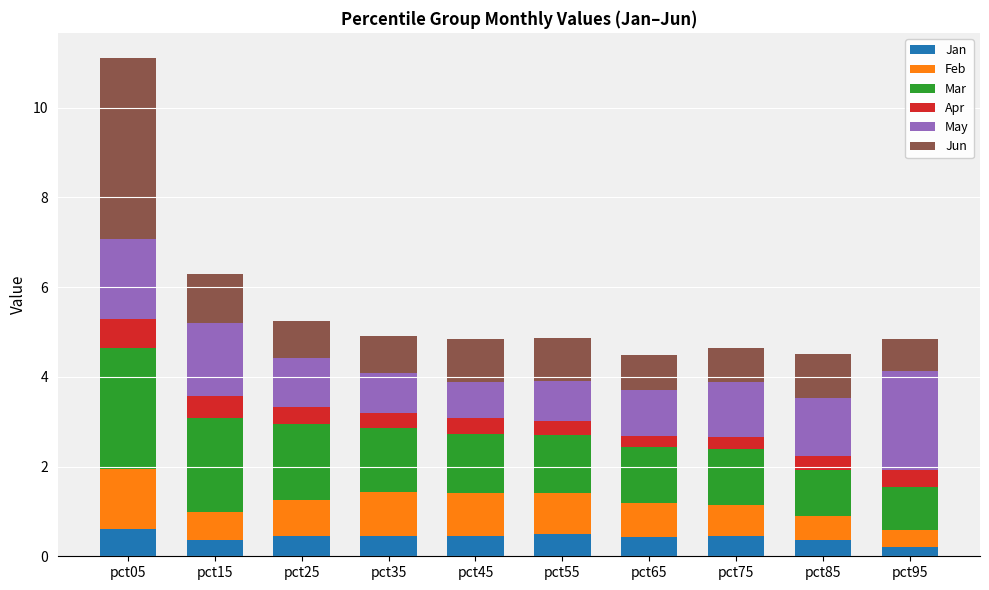

What is the total value across all series at pct35?

4.9